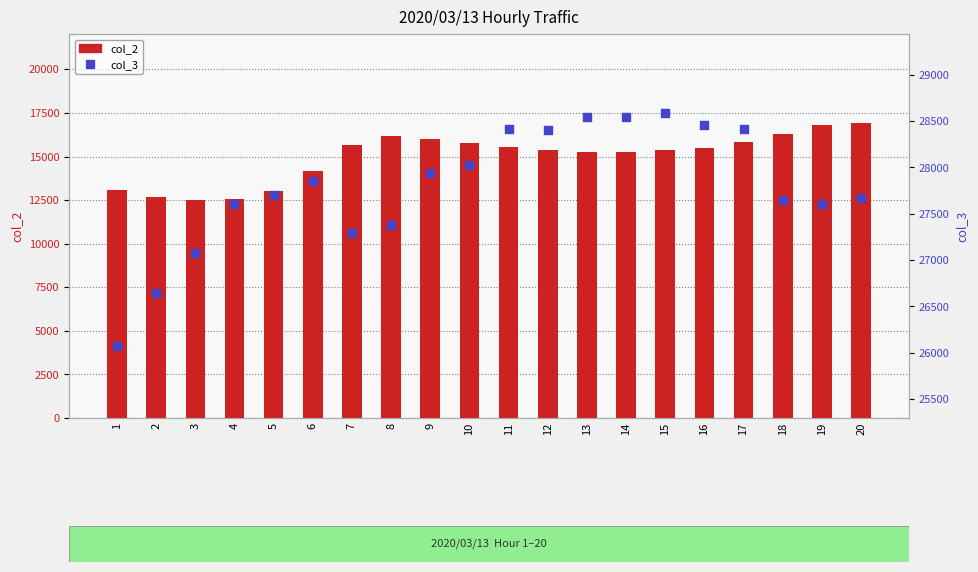

Which series has the largest total across all categories?

col_3